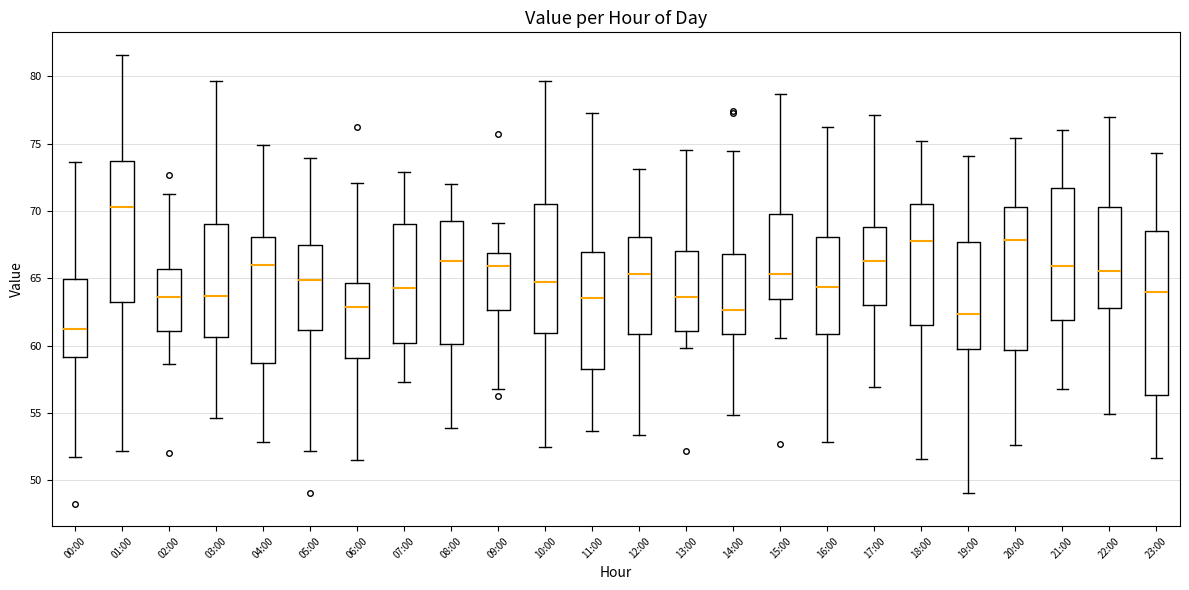

Reading left to right, read every box against the y-axis: the position of its median line, the range the box covers, and the ends of its whiskers. The values are not printed on the chart, so give them approximately, as read against the axis.

00:00: median 61.5, box 59.0 to 65.0, whiskers 52.0 to 73.5
01:00: median 70.5, box 63.0 to 73.5, whiskers 52.0 to 81.5
02:00: median 63.5, box 61.0 to 65.5, whiskers 58.5 to 71.5
03:00: median 63.5, box 60.5 to 69.0, whiskers 54.5 to 79.5
04:00: median 66.0, box 58.5 to 68.0, whiskers 53.0 to 75.0
05:00: median 65.0, box 61.0 to 67.5, whiskers 52.0 to 74.0
06:00: median 63.0, box 59.0 to 64.5, whiskers 51.5 to 72.0
07:00: median 64.5, box 60.0 to 69.0, whiskers 57.5 to 73.0
08:00: median 66.5, box 60.0 to 69.5, whiskers 54.0 to 72.0
09:00: median 66.0, box 62.5 to 67.0, whiskers 57.0 to 69.0
10:00: median 64.5, box 61.0 to 70.5, whiskers 52.5 to 79.5
11:00: median 63.5, box 58.5 to 67.0, whiskers 53.5 to 77.5
12:00: median 65.5, box 61.0 to 68.0, whiskers 53.5 to 73.0
13:00: median 63.5, box 61.0 to 67.0, whiskers 60.0 to 74.5
14:00: median 62.5, box 61.0 to 67.0, whiskers 55.0 to 74.5
15:00: median 65.5, box 63.5 to 70.0, whiskers 60.5 to 78.5
16:00: median 64.5, box 61.0 to 68.0, whiskers 53.0 to 76.5
17:00: median 66.5, box 63.0 to 69.0, whiskers 57.0 to 77.0
18:00: median 68.0, box 61.5 to 70.5, whiskers 51.5 to 75.0
19:00: median 62.5, box 59.5 to 67.5, whiskers 49.0 to 74.0
20:00: median 68.0, box 59.5 to 70.5, whiskers 52.5 to 75.5
21:00: median 66.0, box 62.0 to 71.5, whiskers 57.0 to 76.0
22:00: median 65.5, box 63.0 to 70.5, whiskers 55.0 to 77.0
23:00: median 64.0, box 56.5 to 68.5, whiskers 51.5 to 74.5